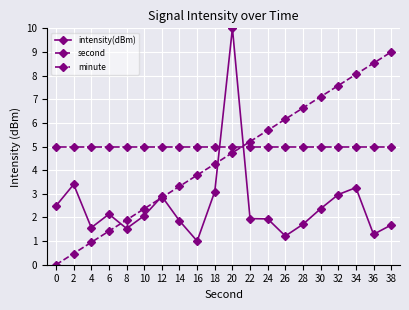

At which category is the sum across all series the highest?

20